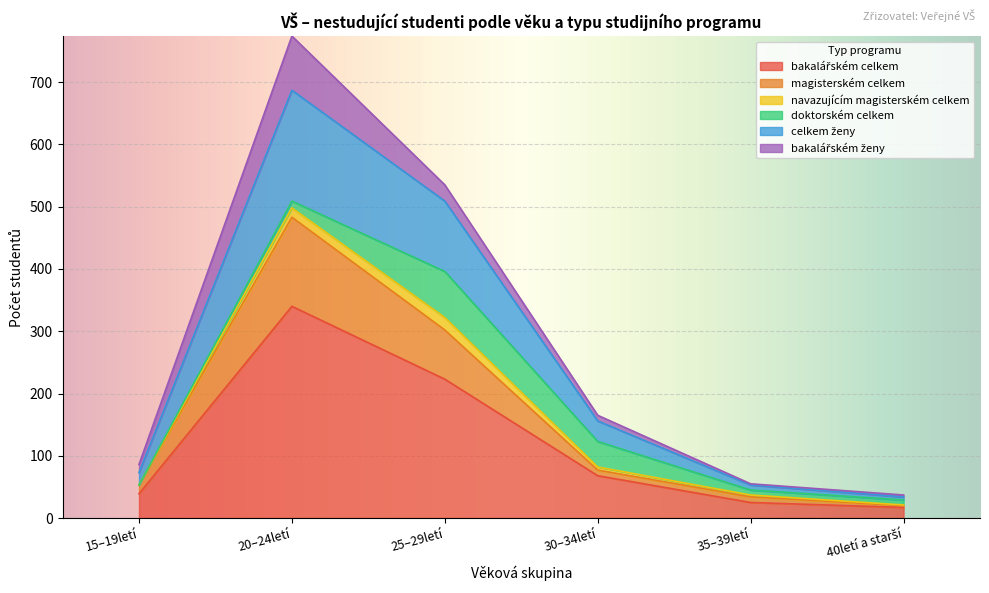

At which category is the sum across all series the highest?

20–24letí